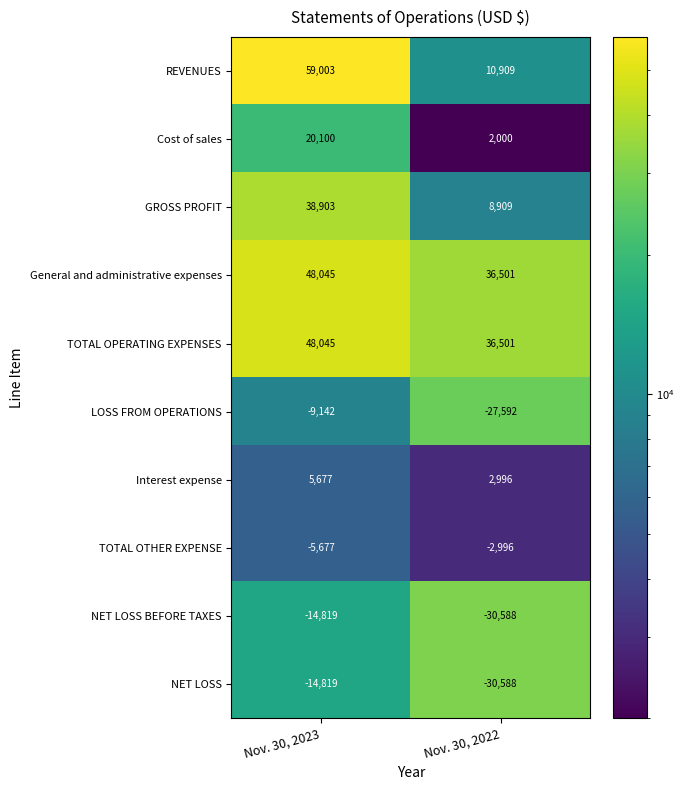

Count the number of categories in the chart.

2